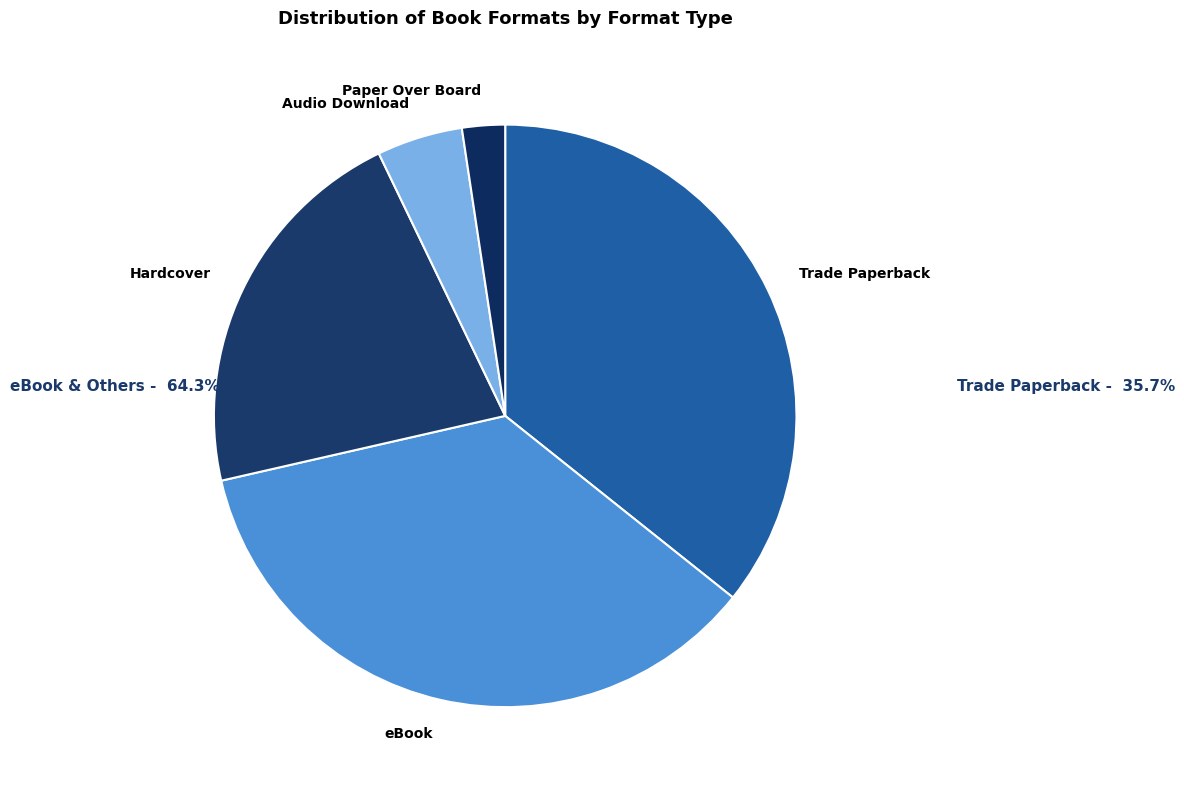

Count the number of slices in the pie.

5